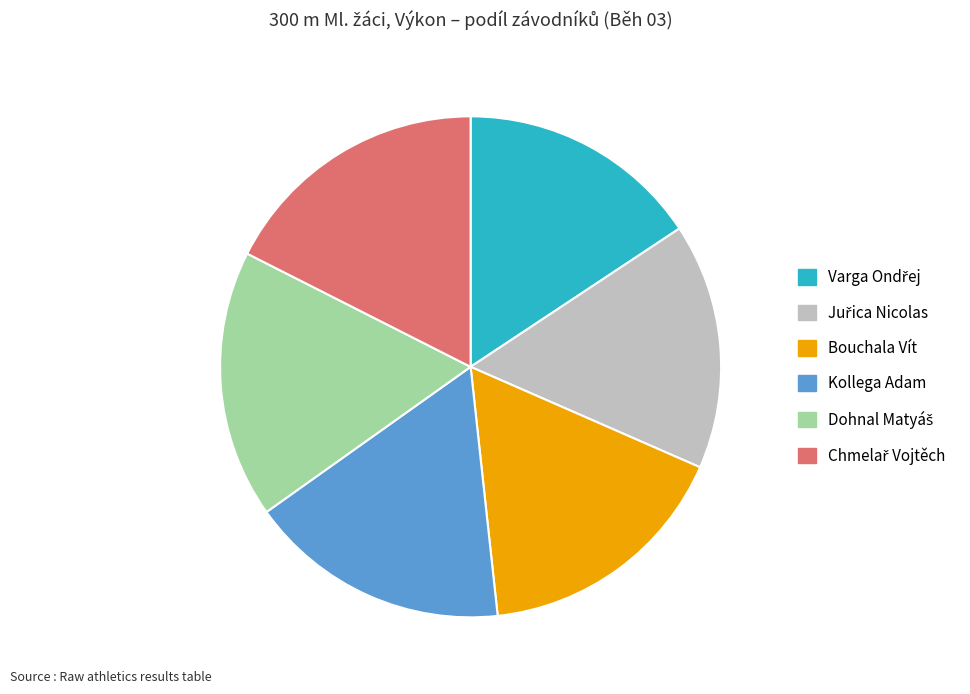

Does any single category account for the majority?

No